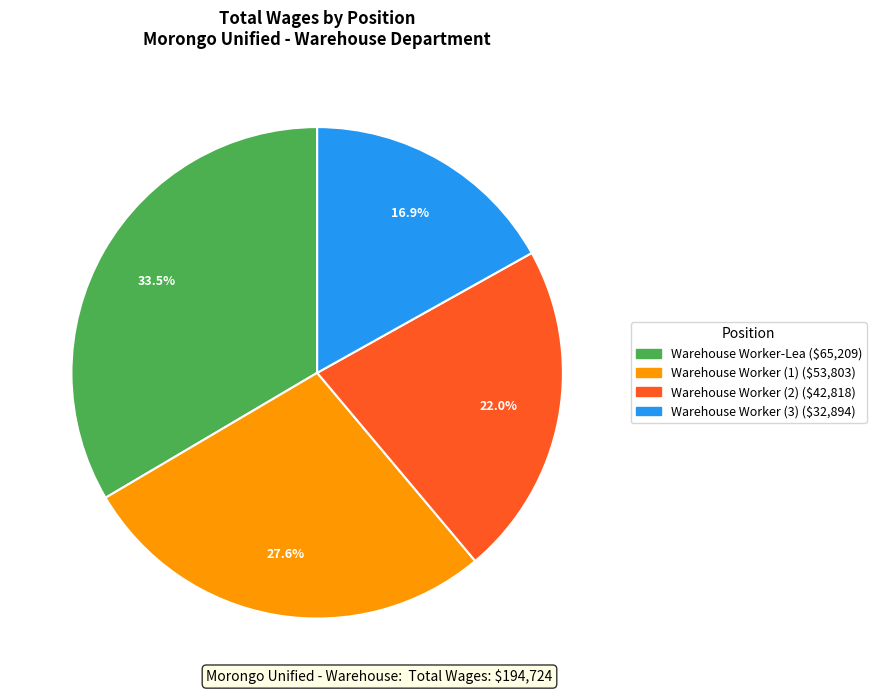

Is there any slice that represents more than half of the pie?

No